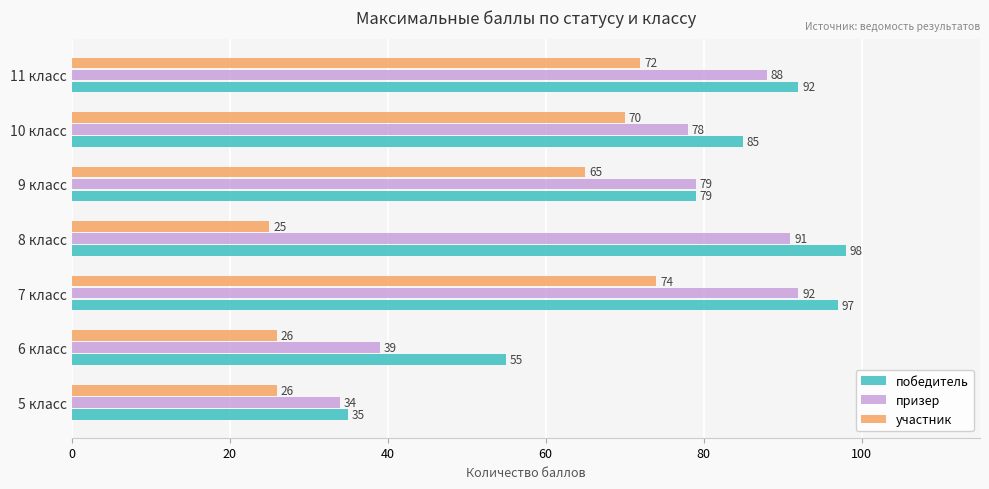

The value of призер at 10 класс is 78. True or false?

True